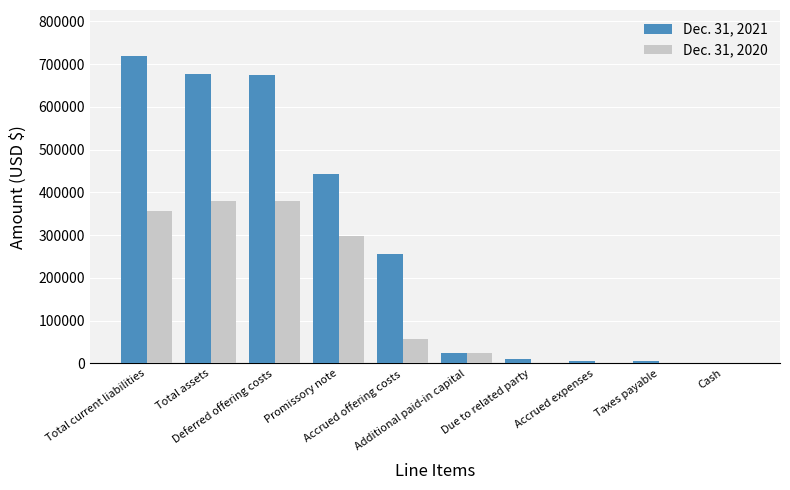

Which series has the largest total across all categories?

Dec. 31, 2021